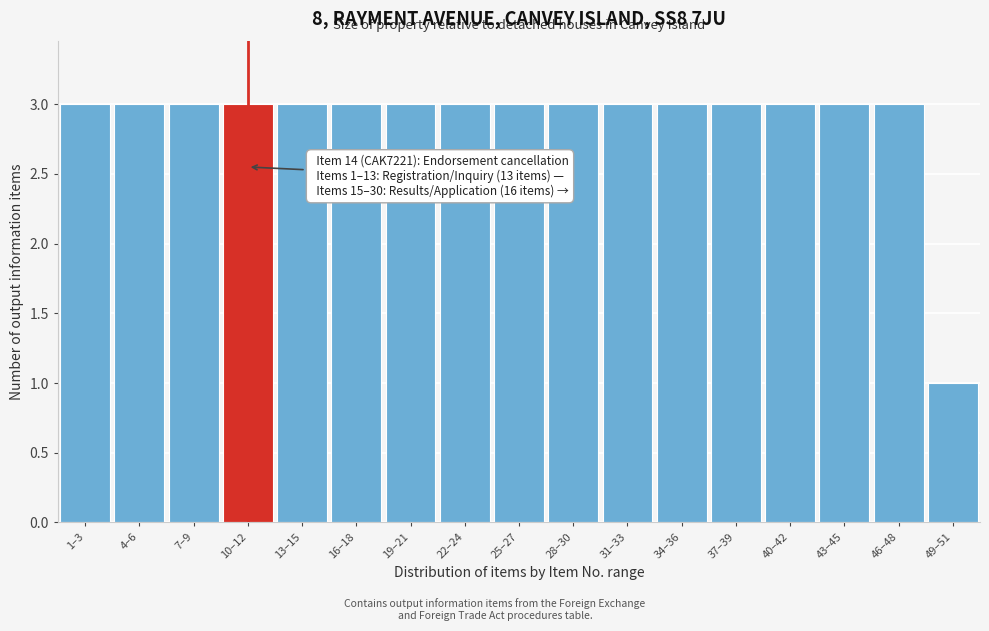

Reading right to left, extract all data points from this chart.

1	3	3	3	3	3	3	3	3	3	3	3	3	3	3	3	3